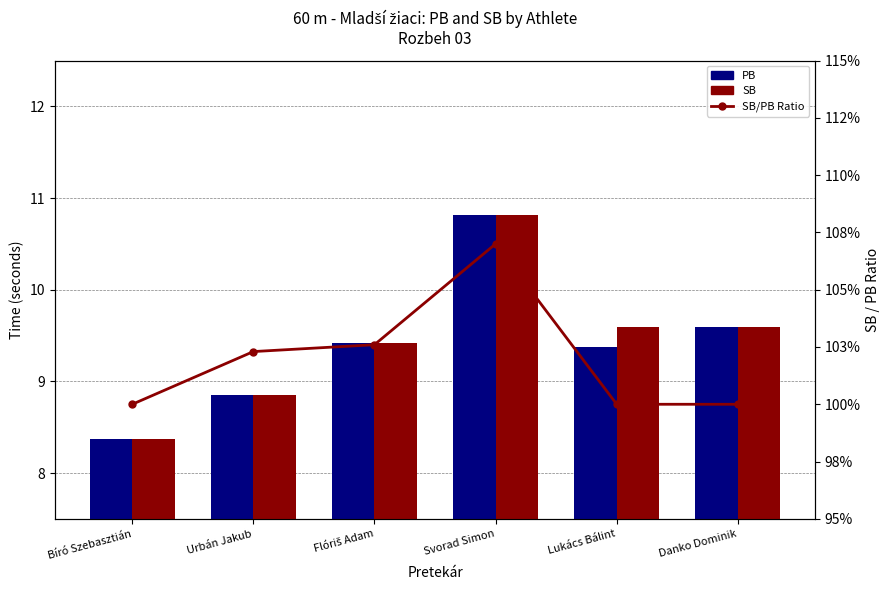

Count the number of categories in the chart.

6